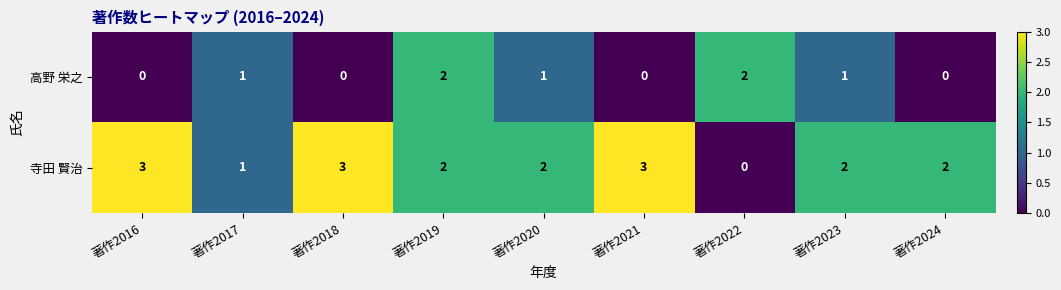

The value of 寺田 賢治 at 著作2022 is -2. True or false?

False